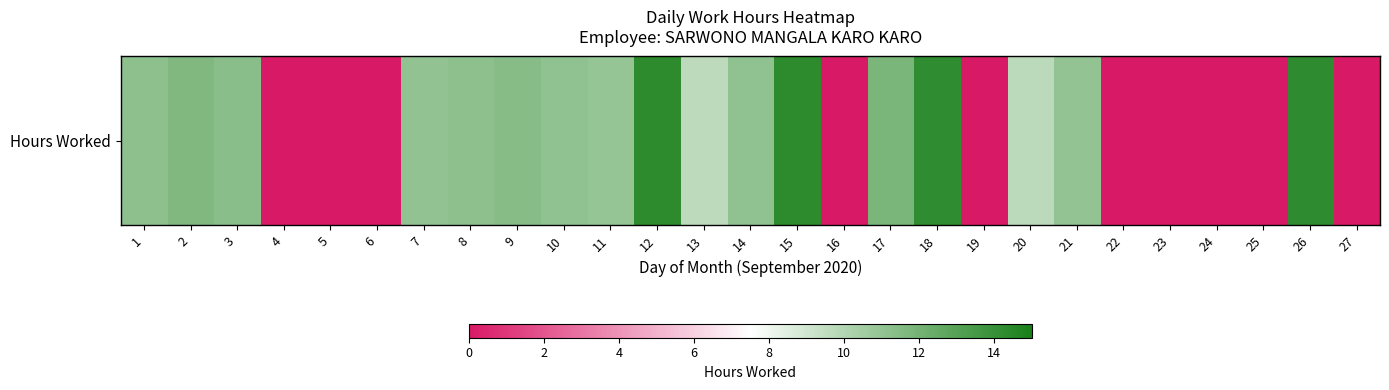

The chart shows a value of 0.0 at 4. True or false?

True